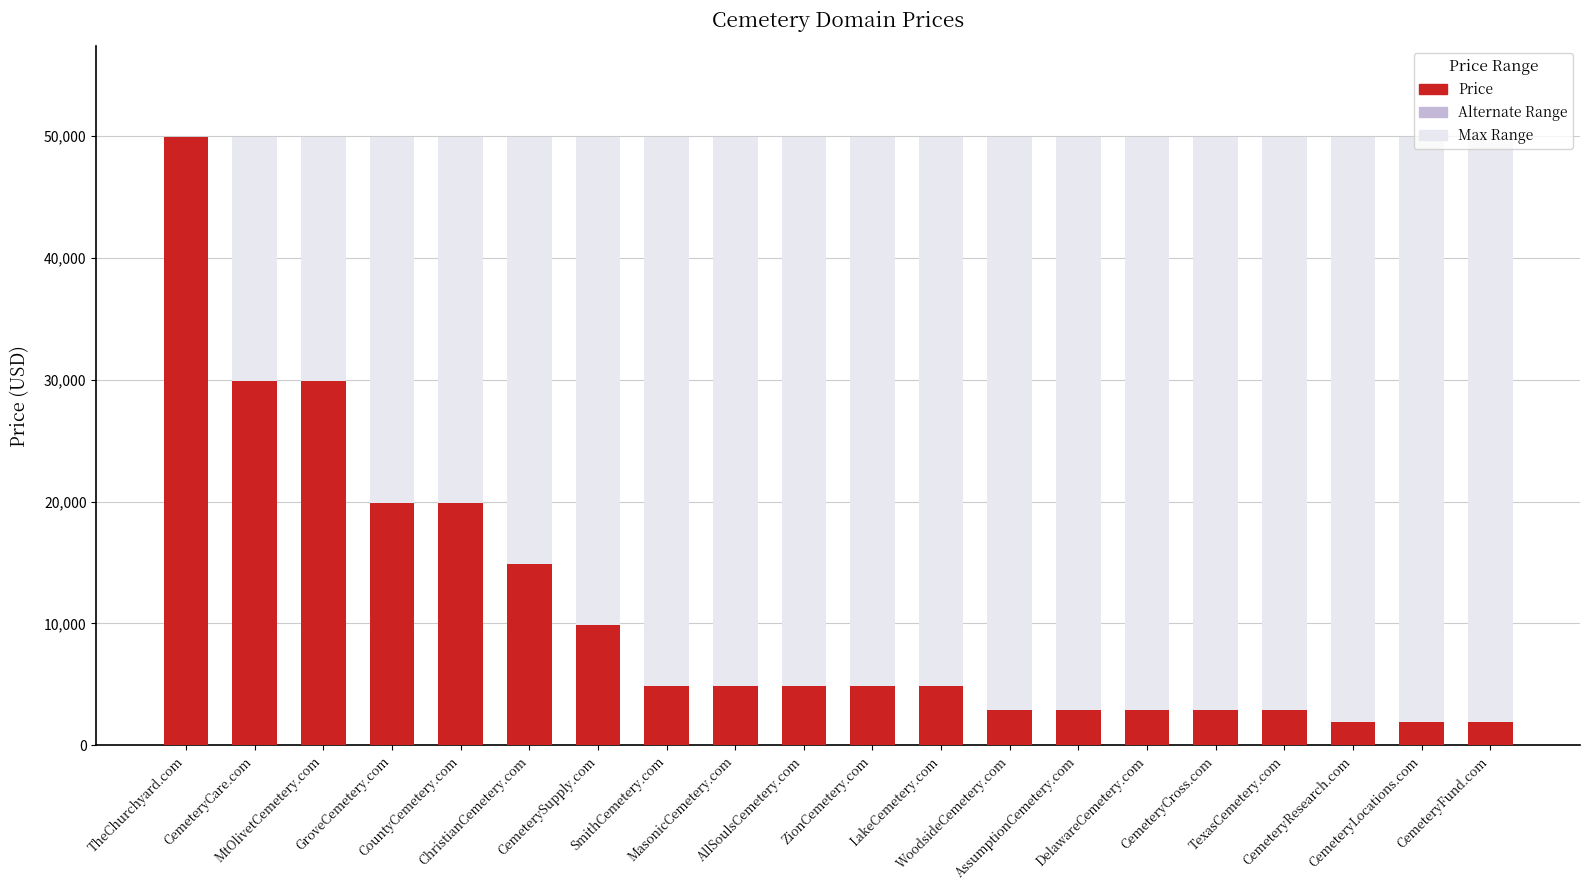

Where is Price nearest to the value 25888?

CemeteryCare.com